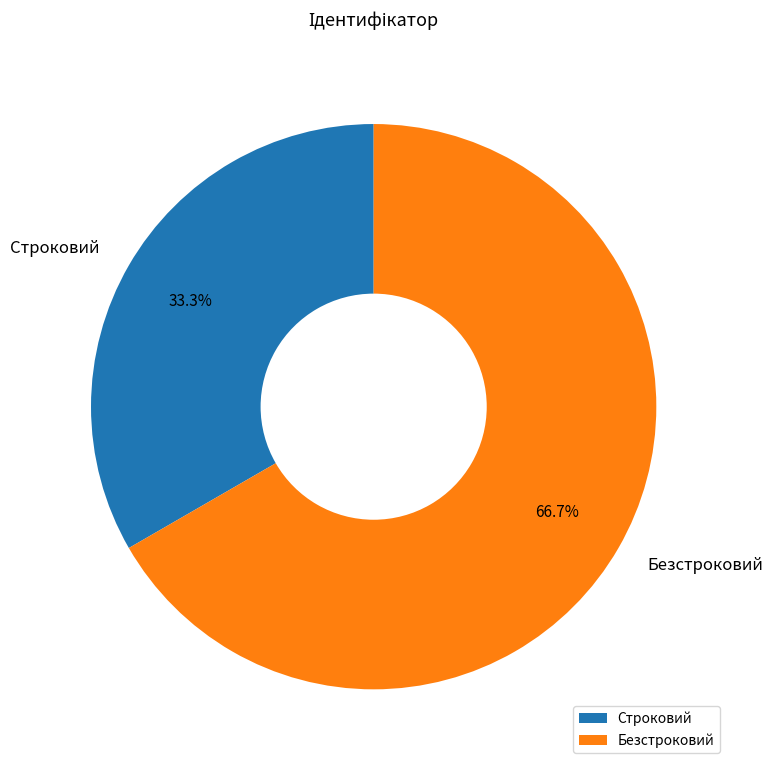

To the nearest percent, what is the difference between the largest and smallest slice percentages?

33%